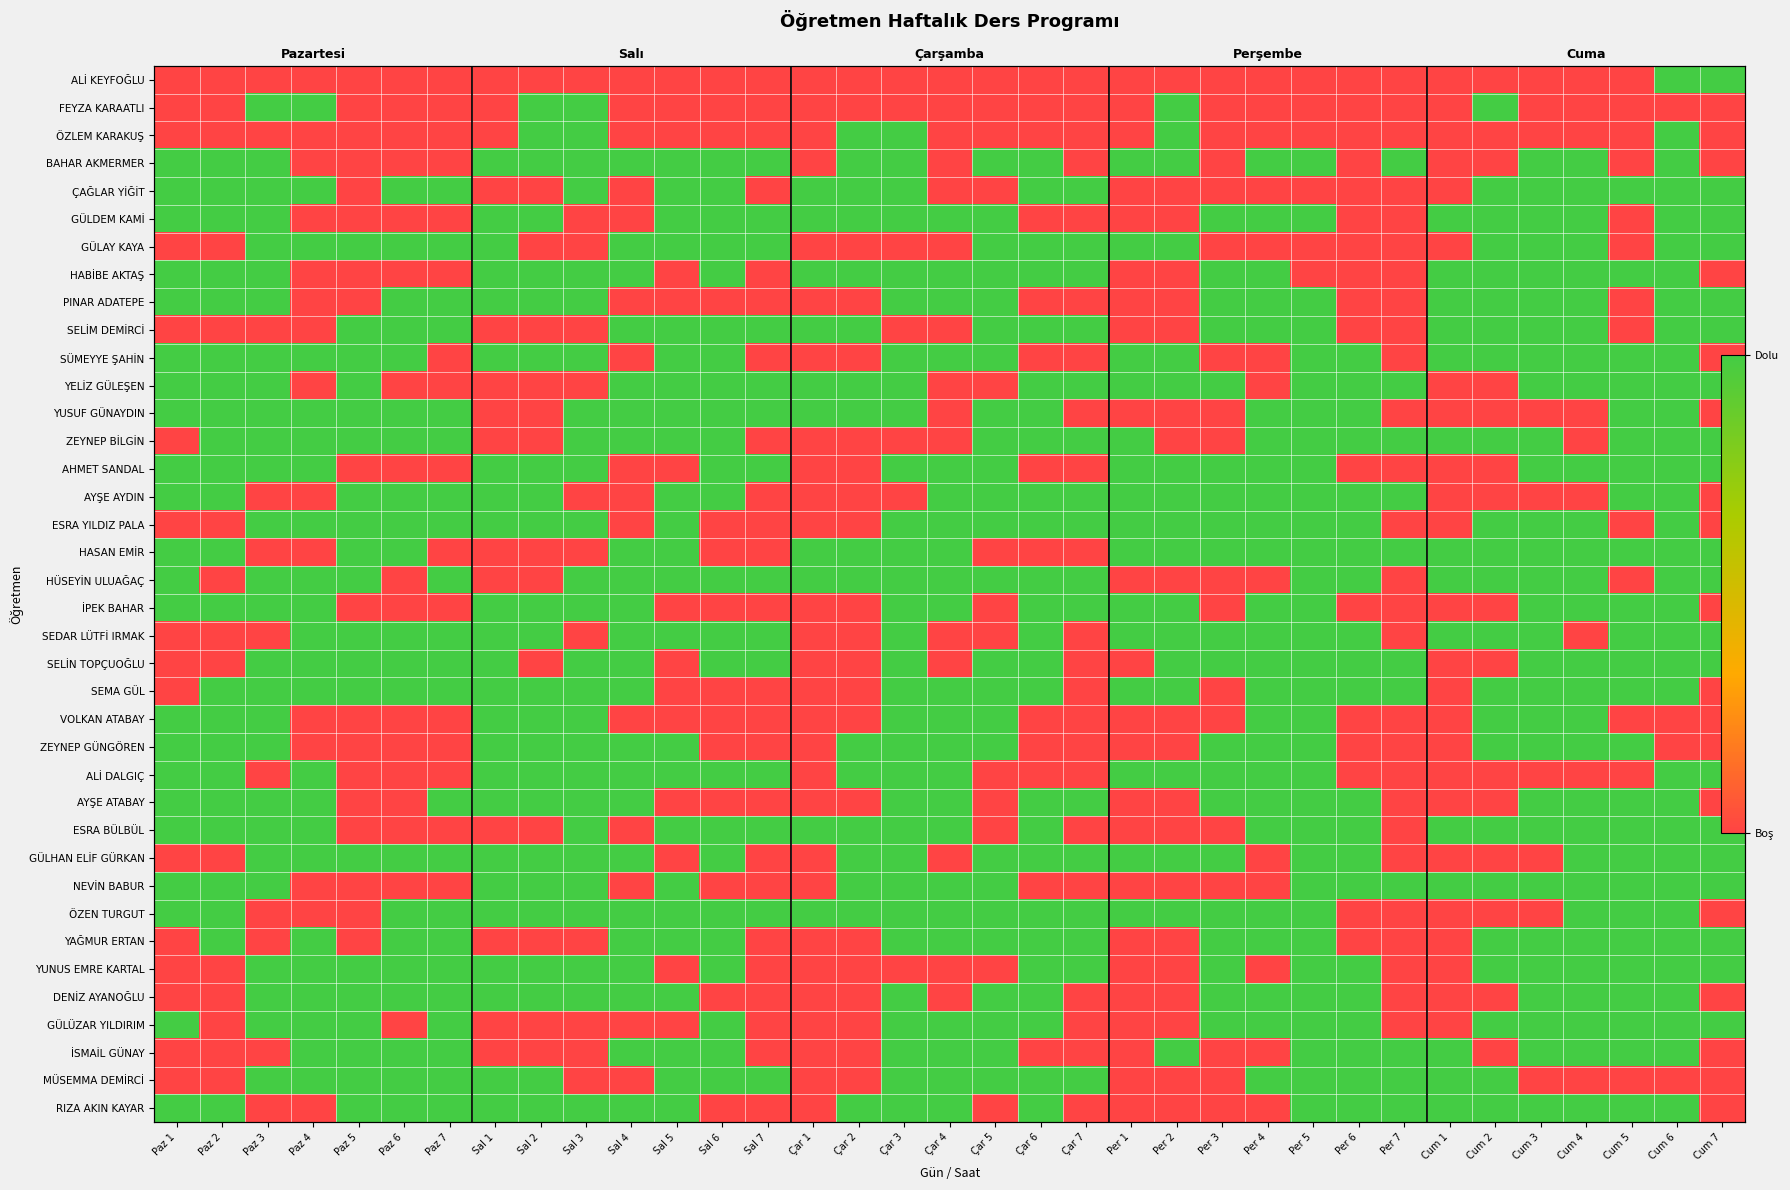

What is the greatest value displayed?

1